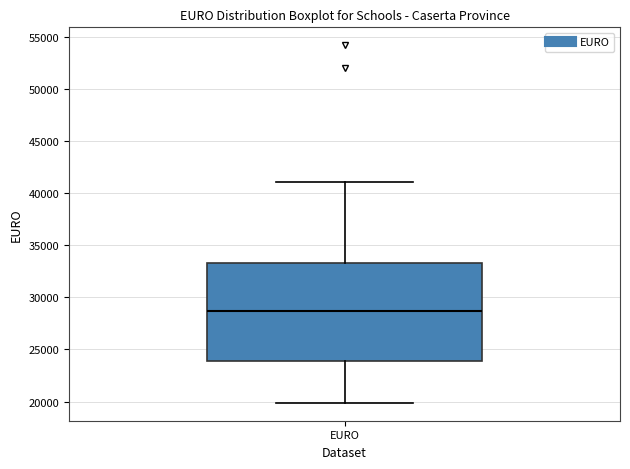

Where does the median line of the box for EURO sit on the y-axis? The values are not printed on the chart, so give them approximately, as read against the axis.

28500